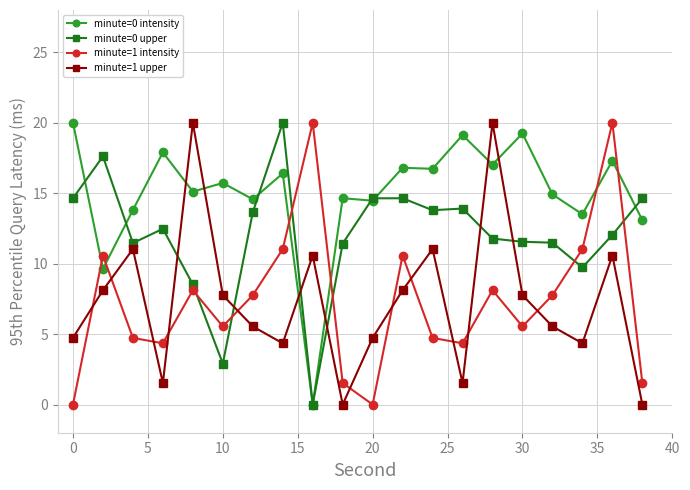

How many times do minute=0 upper and minute=1 upper cross each other?

6